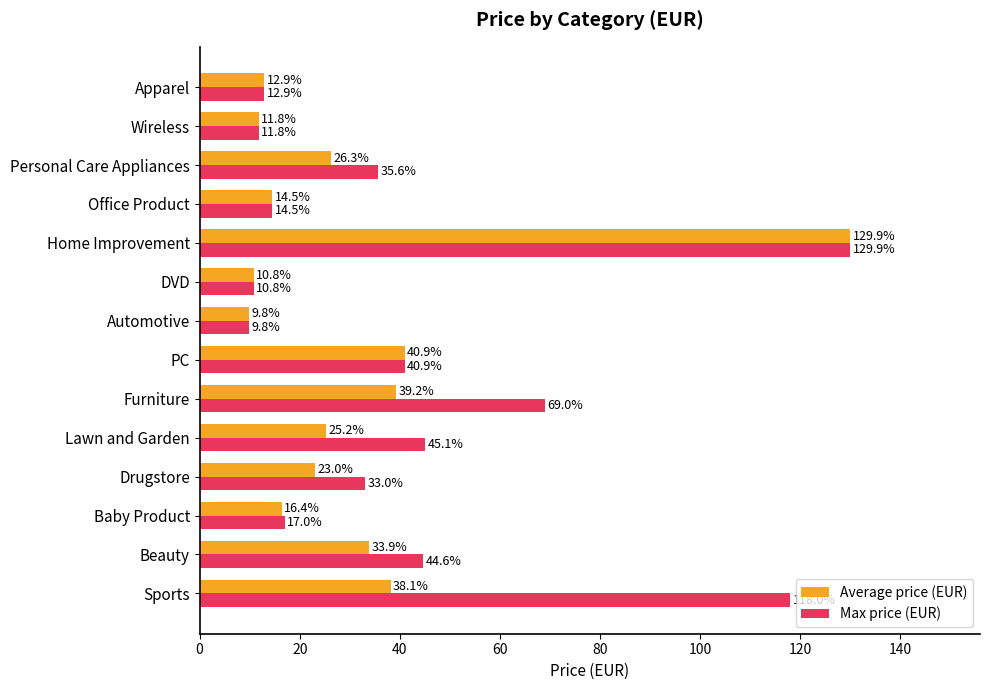

What value does the Average price (EUR) series have at DVD?

10.8